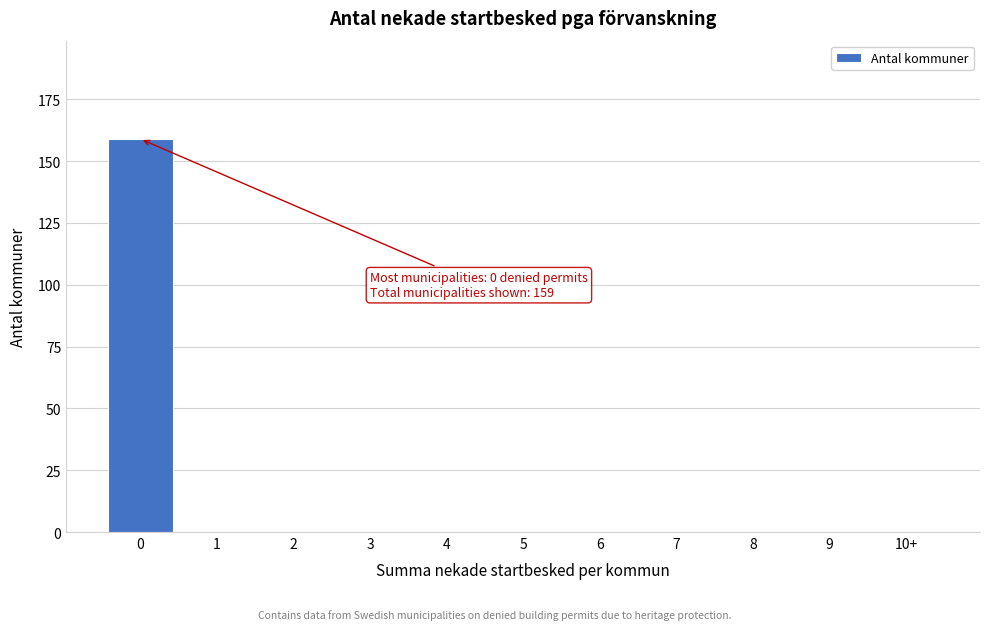

Reading left to right, what are all the values shown in this chart?

0=159	1=0	2=0	3=0	4=0	5=0	6=0	7=0	8=0	9=0	10+=0